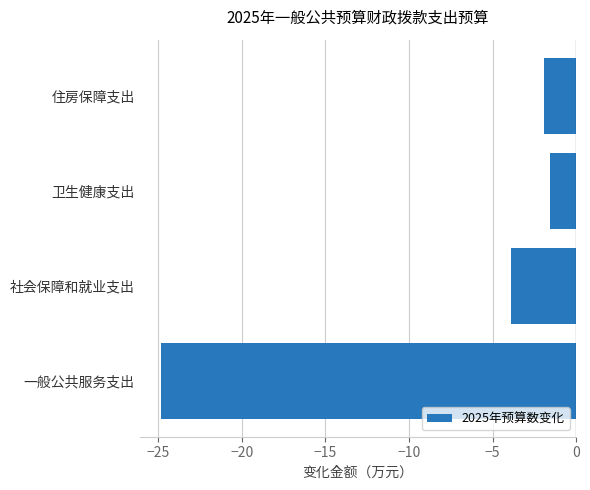

How many bars are there in total?

4